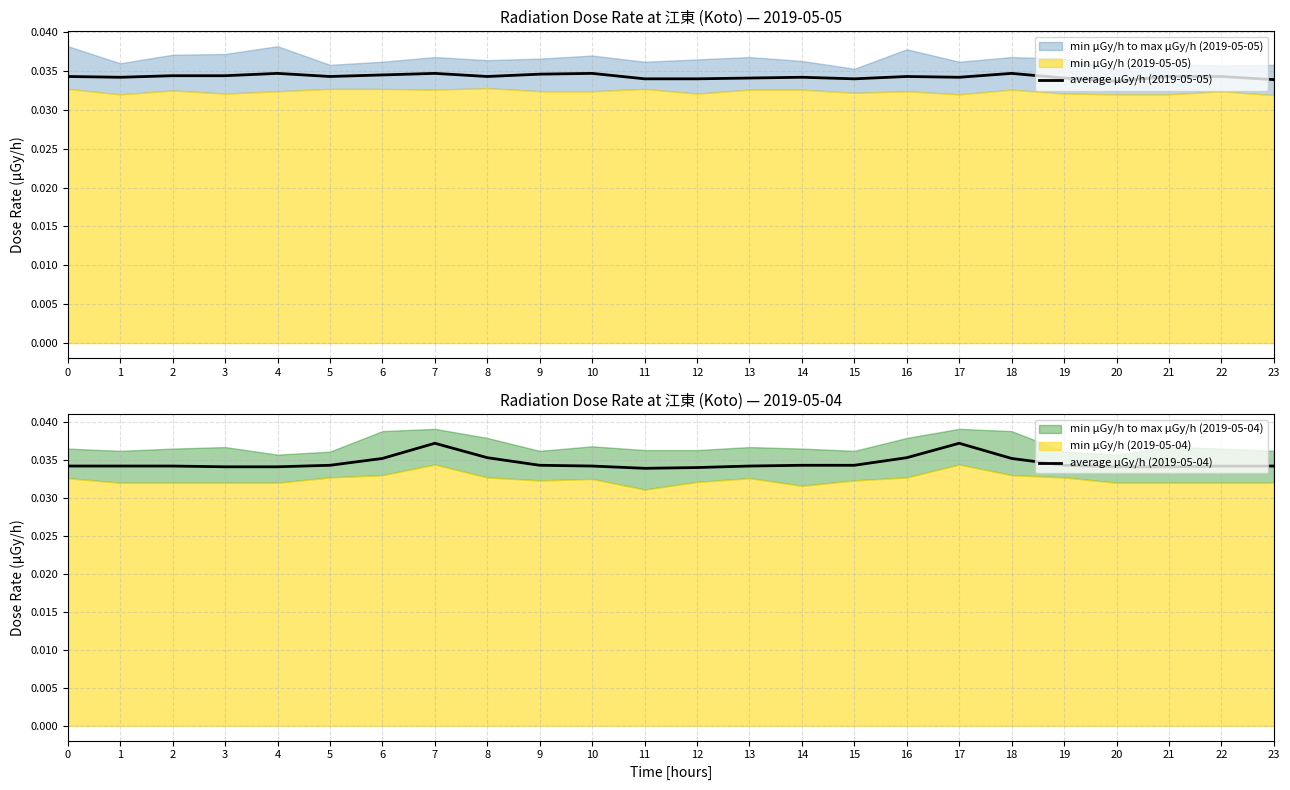

Which series has the largest total across all categories?

average μGy/h (2019-05-04)